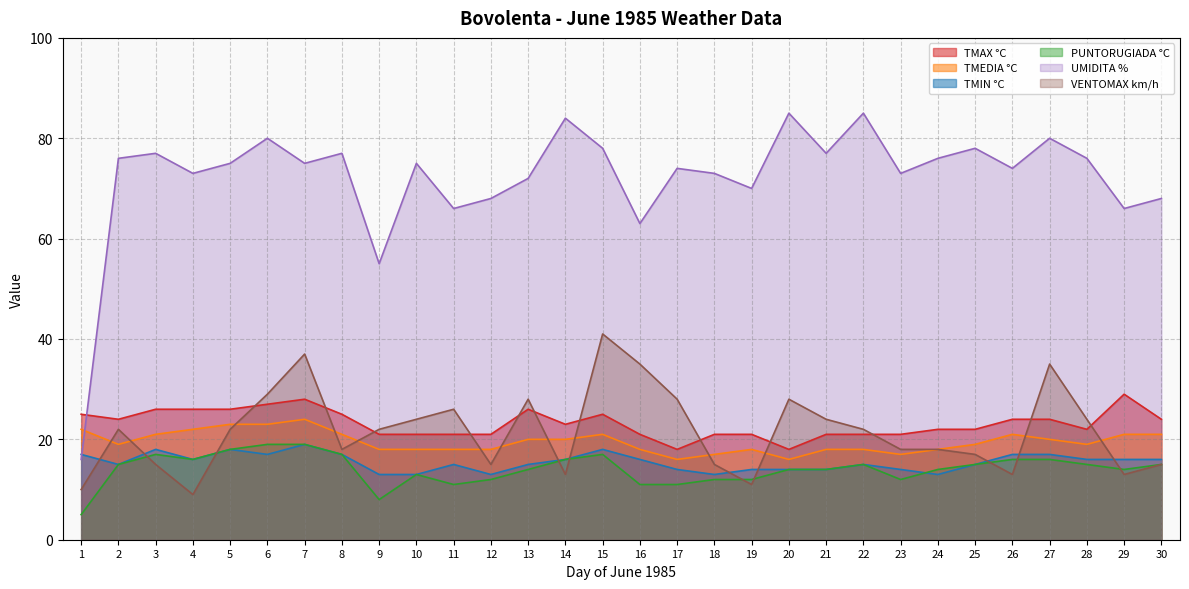

How many values in the TMIN °C series are below 16?

15